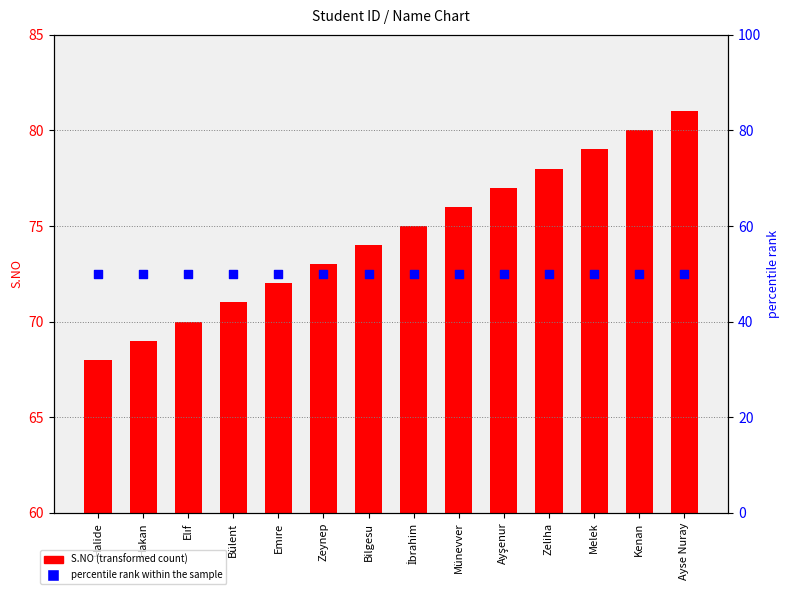

Which series reaches the maximum Y coordinate?

S.NO